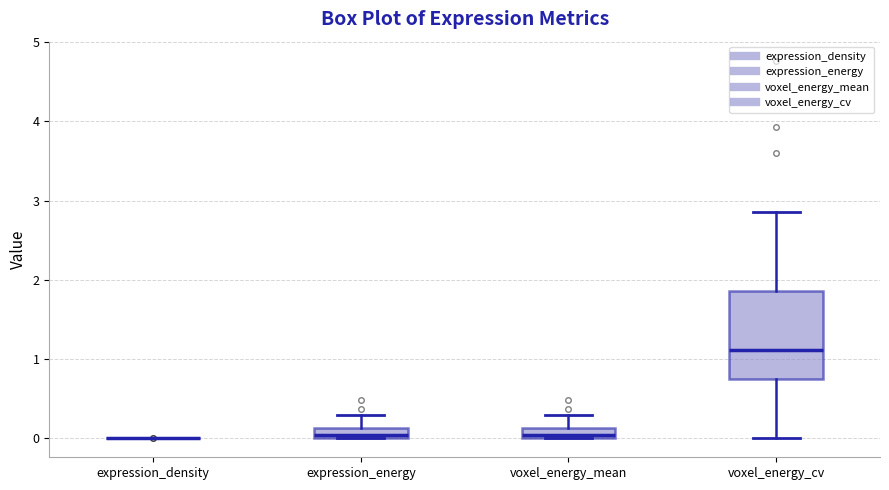

Which box is the tallest, from its lower edge to its upper edge?

voxel_energy_cv